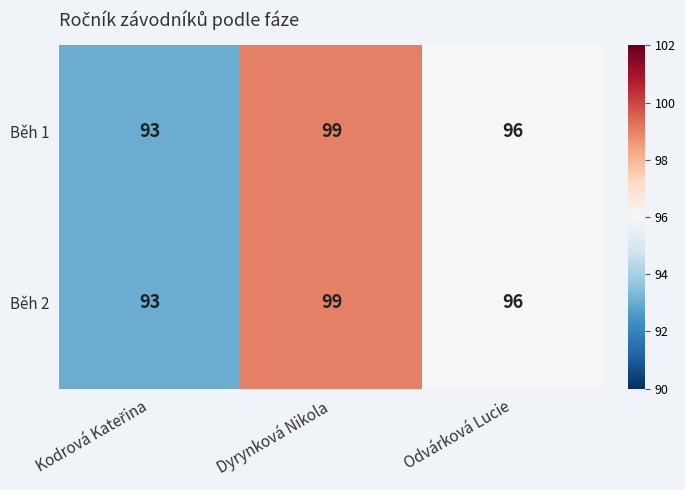

The Běh 2 series shows 99 at Dyrynková Nikola. True or false?

True